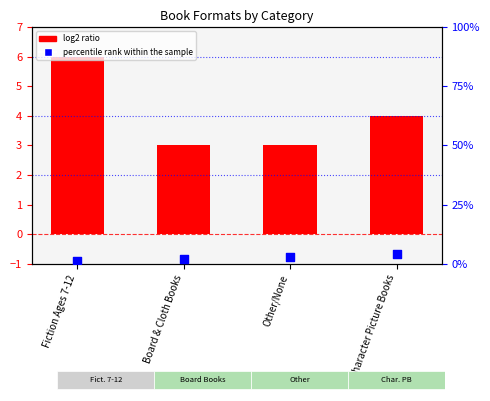

At how many categories does at least one series exceed 2?

4